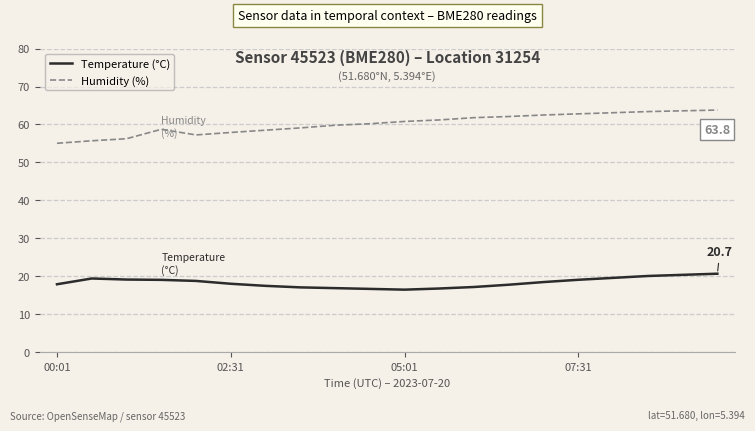

Which series has the widest spread of values?

Humidity (%)